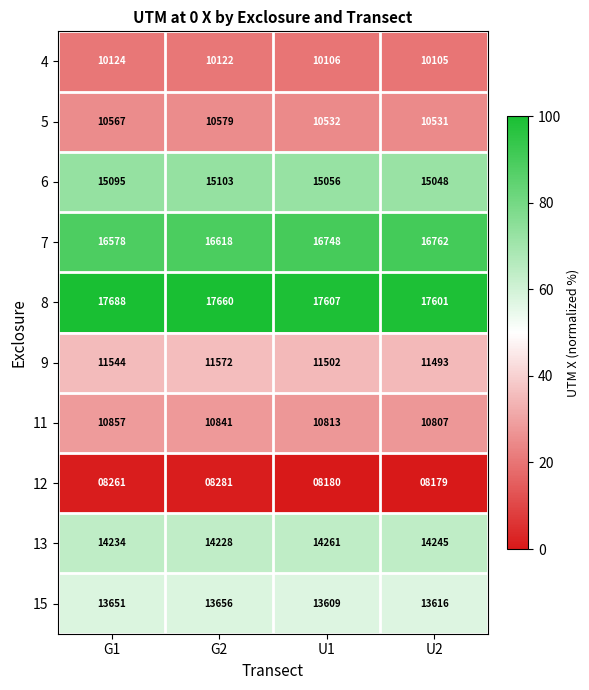

At G2, list the series in order from smallest to largest.

12, 4, 5, 11, 9, 15, 13, 6, 7, 8